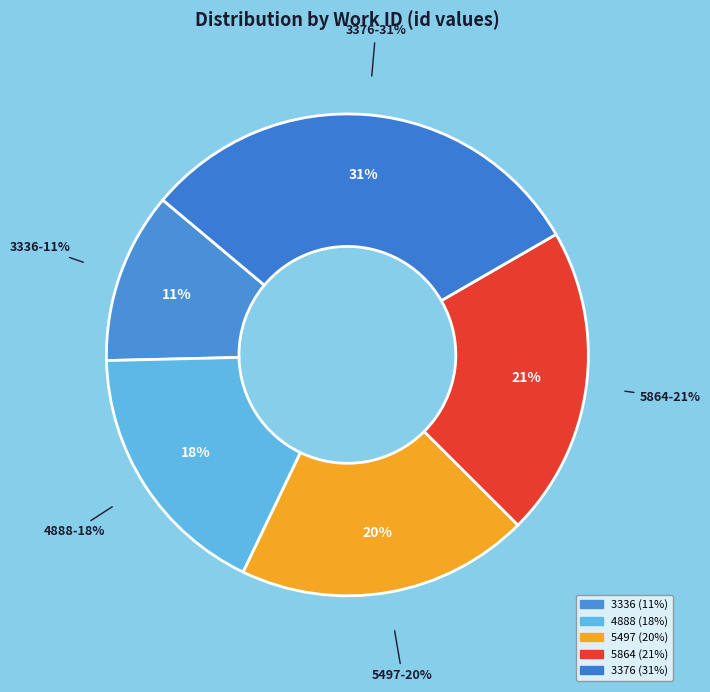

Does 3336 represent more than half of the total?

No